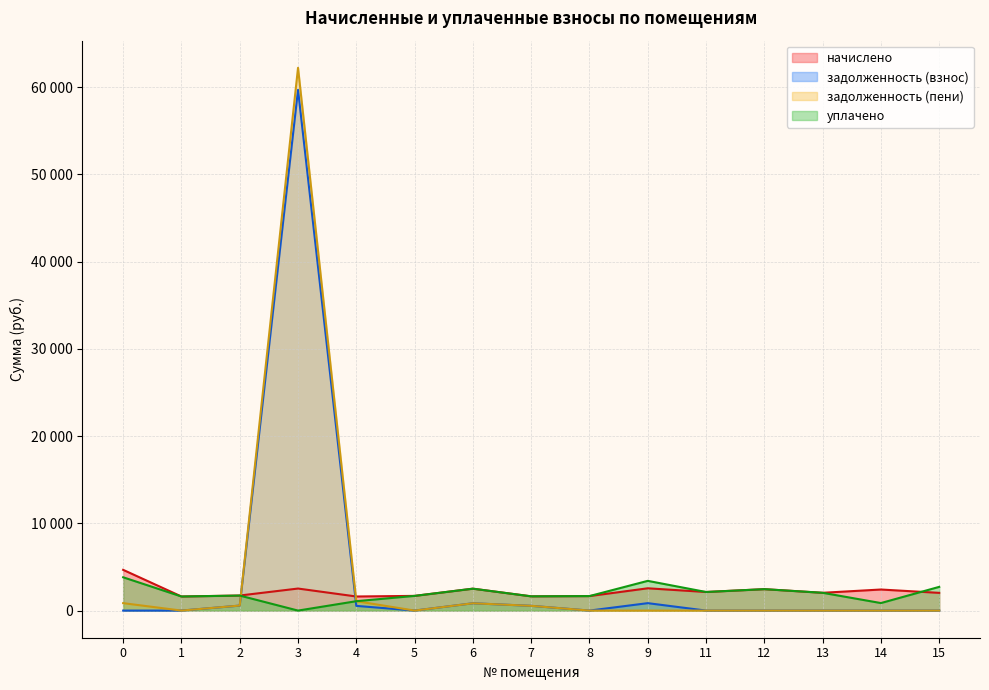

Which series ends up on top after the final intersection of начислено and задолженность (взнос)?

начислено